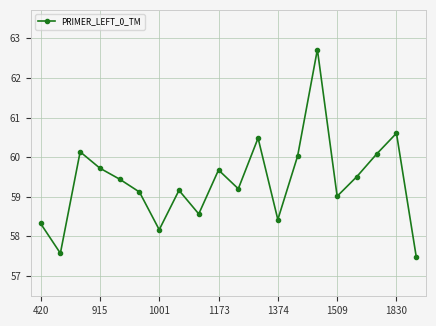

What is the difference between the maximum and minimum values?

5.2